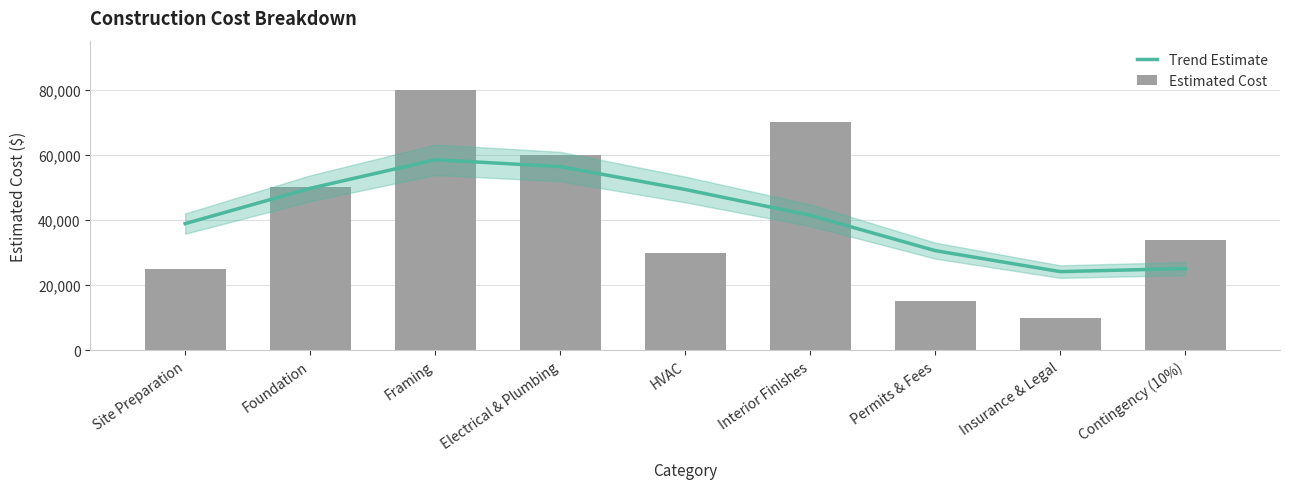

Is the value of Trend Estimate at Insurance & Legal greater than the value of Estimated Cost at Insurance & Legal?

Yes